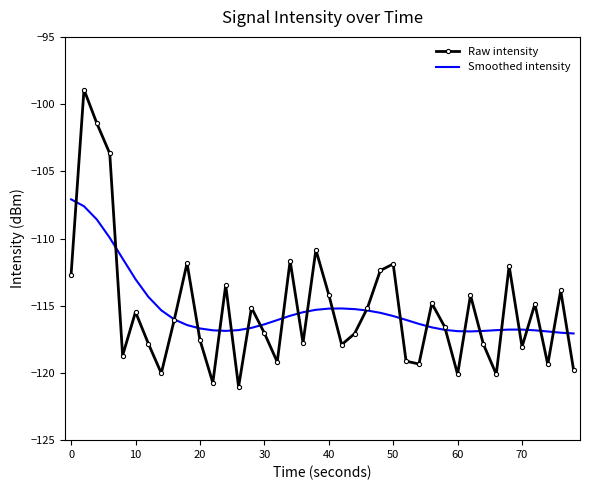

List the series in order of their peak value, highest first.

Raw intensity, Smoothed intensity